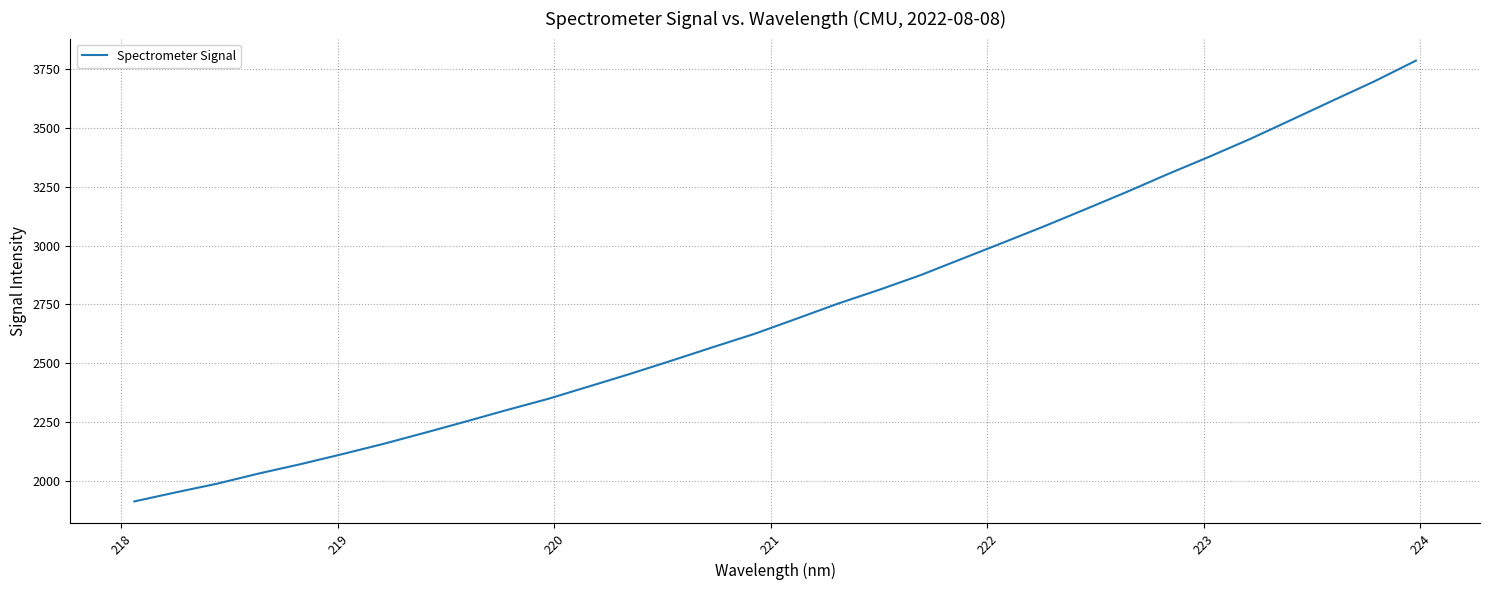

What is the maximum value shown in the chart?

3785.6